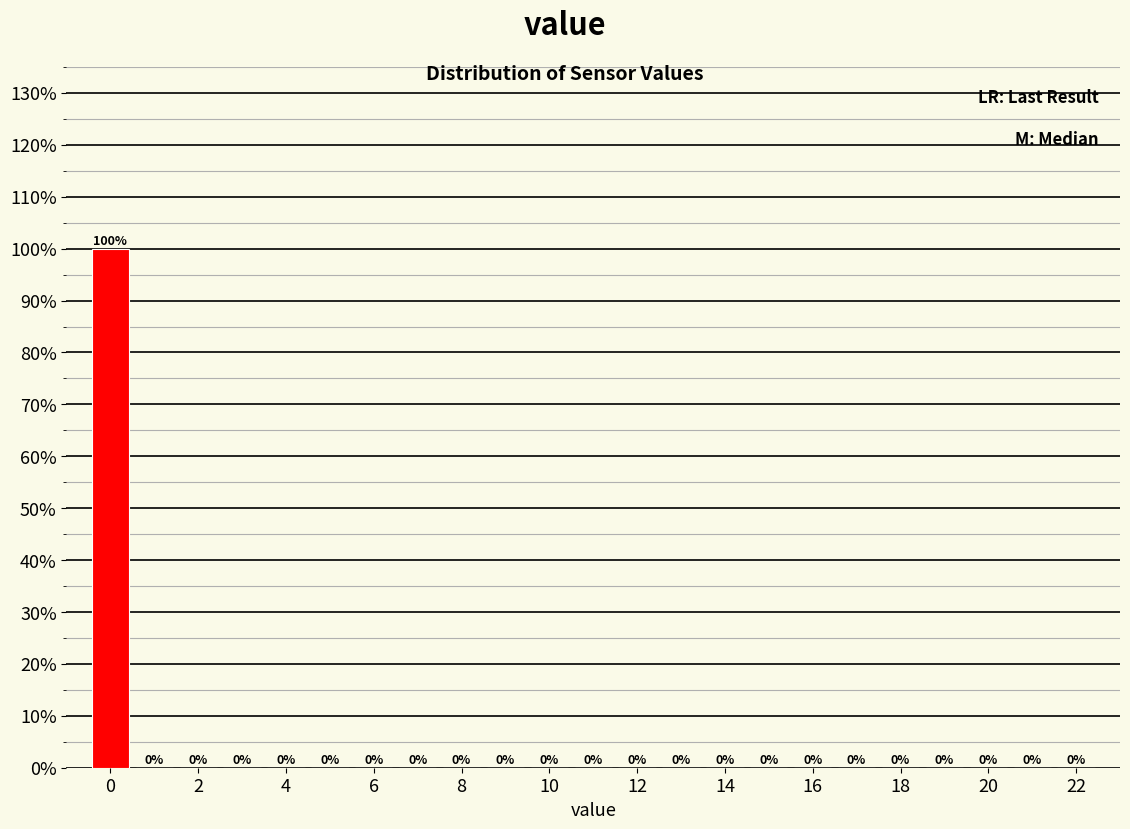

Over which range of the x-axis is the bar tallest?

-0.5 to 0.5